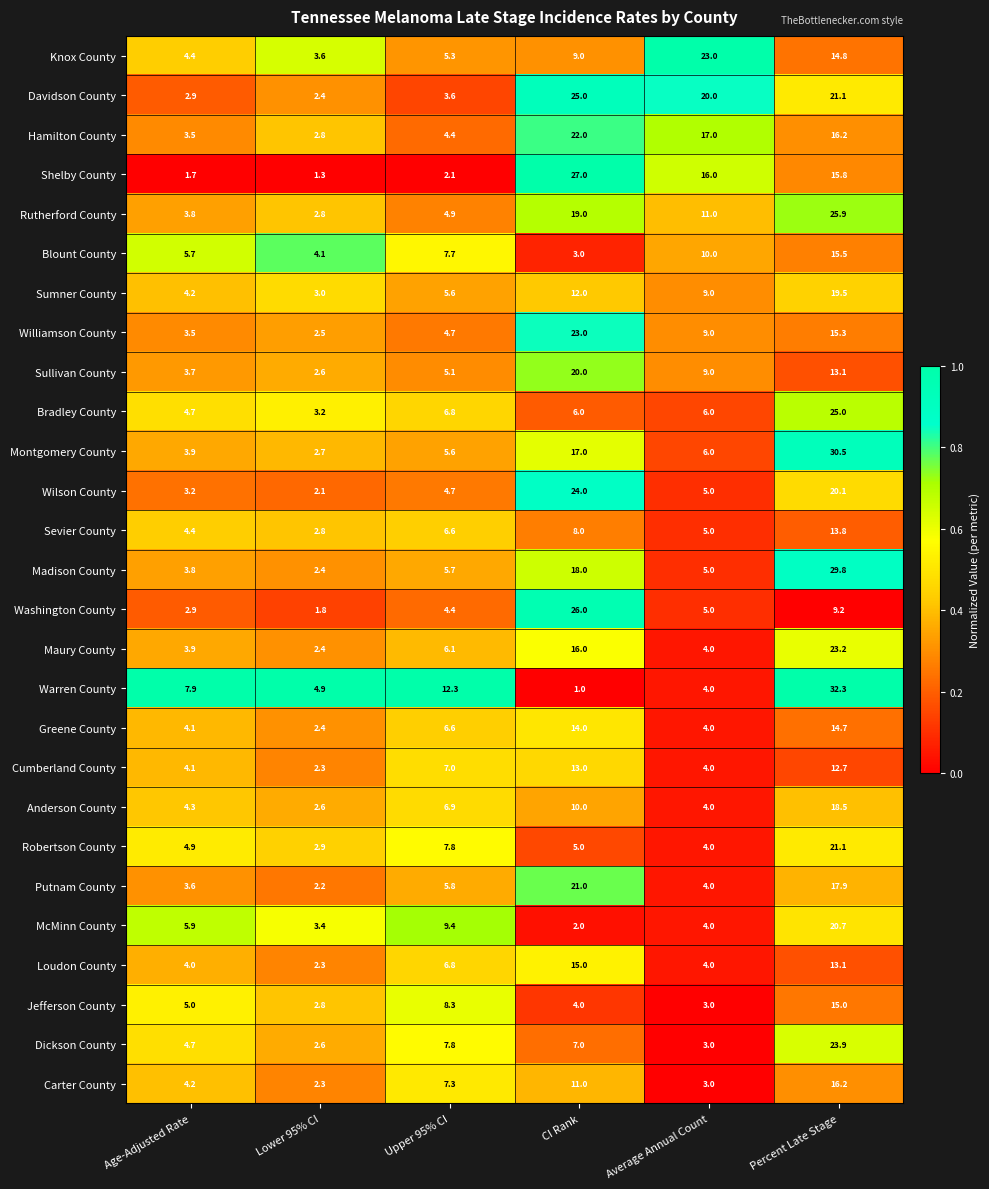

What is the difference between the maximum and minimum values in the Dickson County series?

21.3